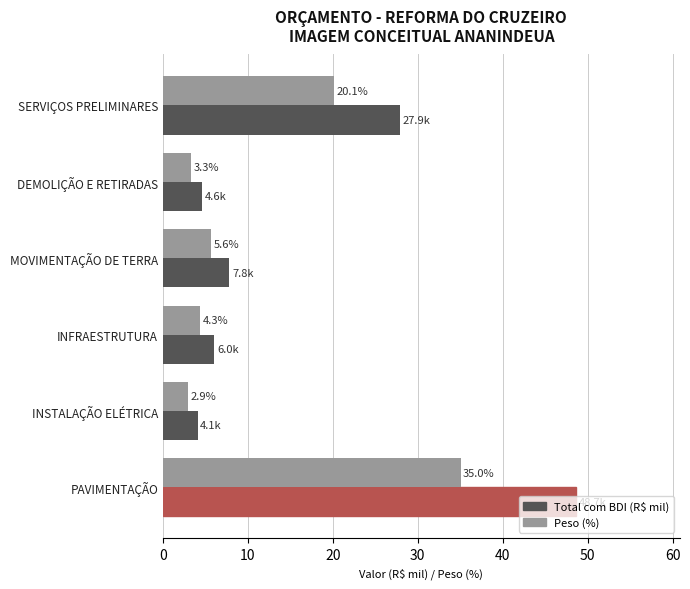

Which category has the highest value across all series?

PAVIMENTAÇÃO